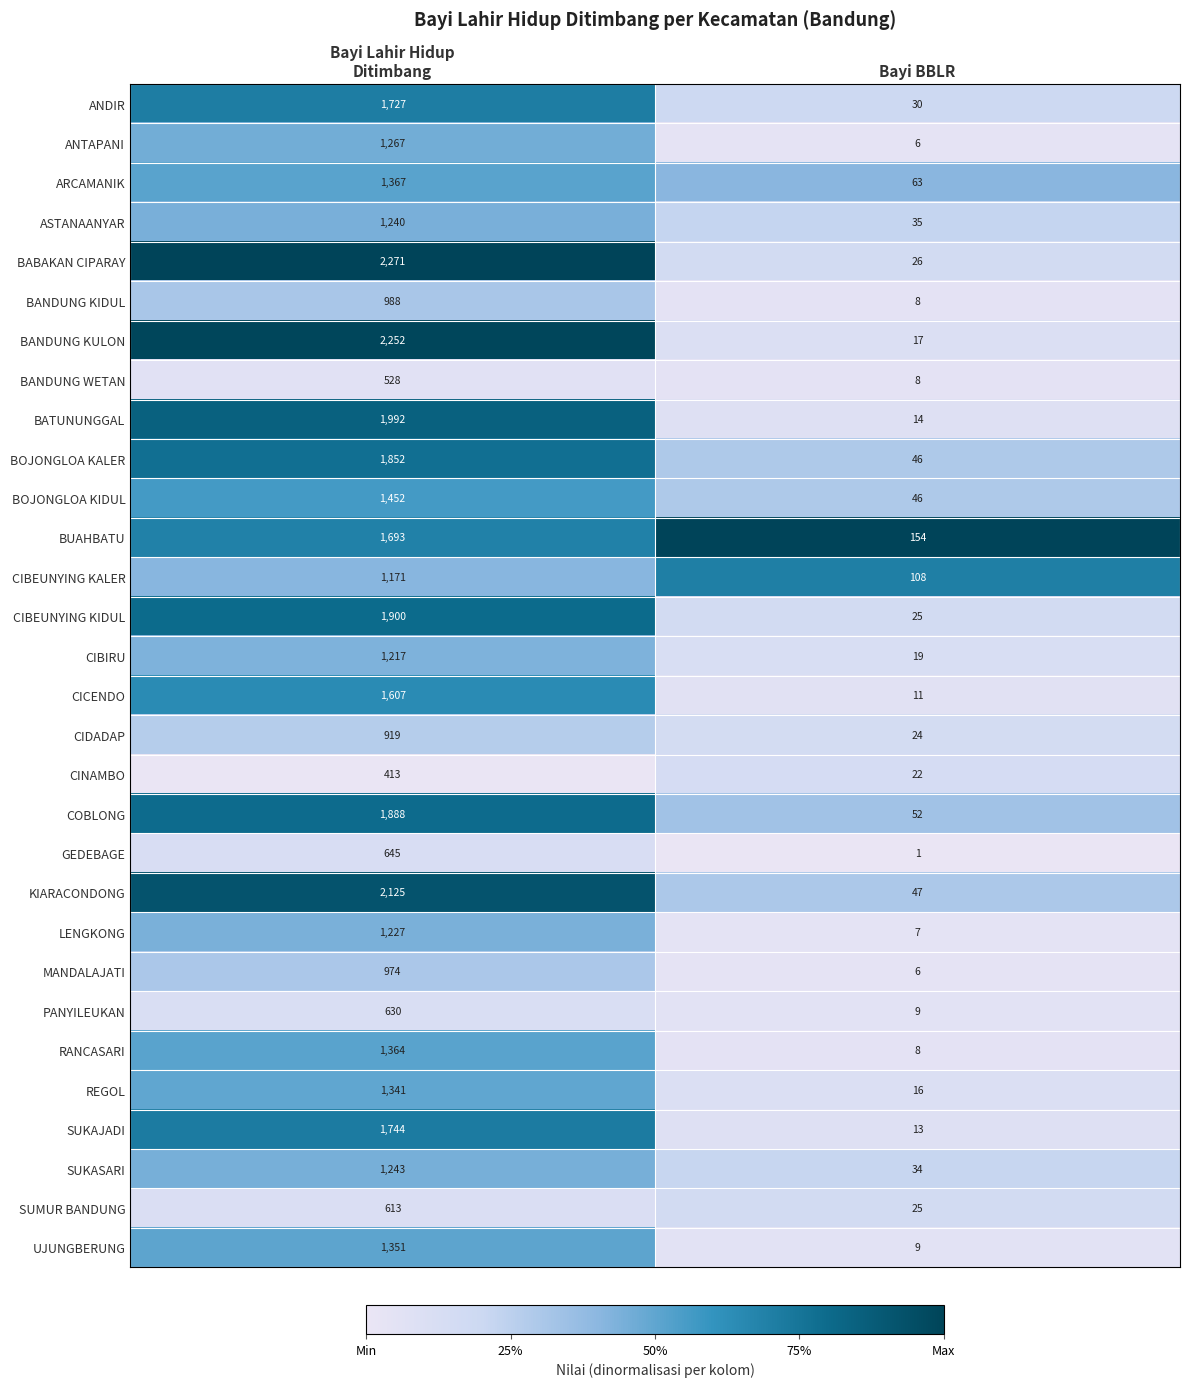

Which series has the largest total across all categories?

BABAKAN CIPARAY